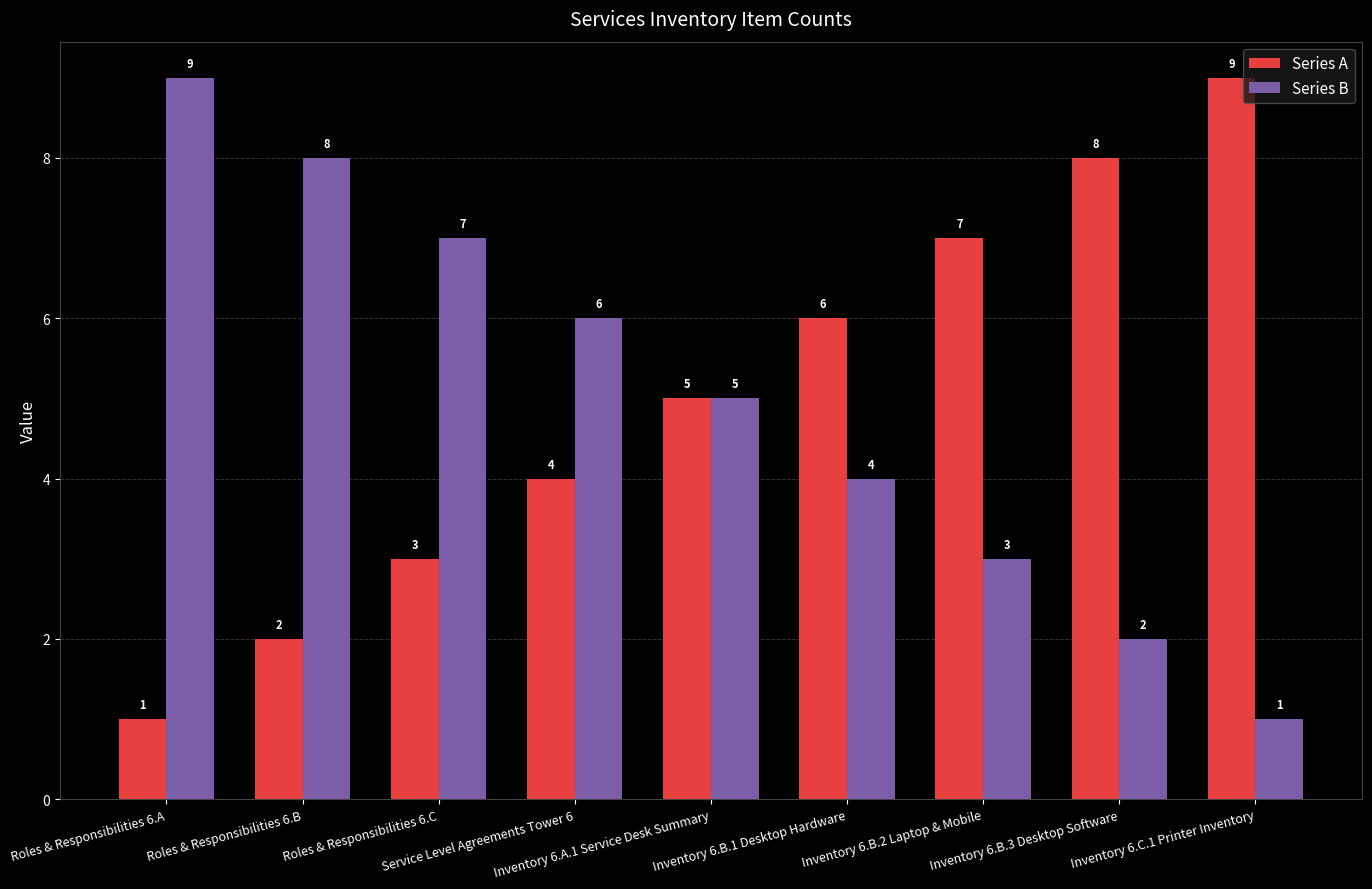

What is the greatest value displayed?

9